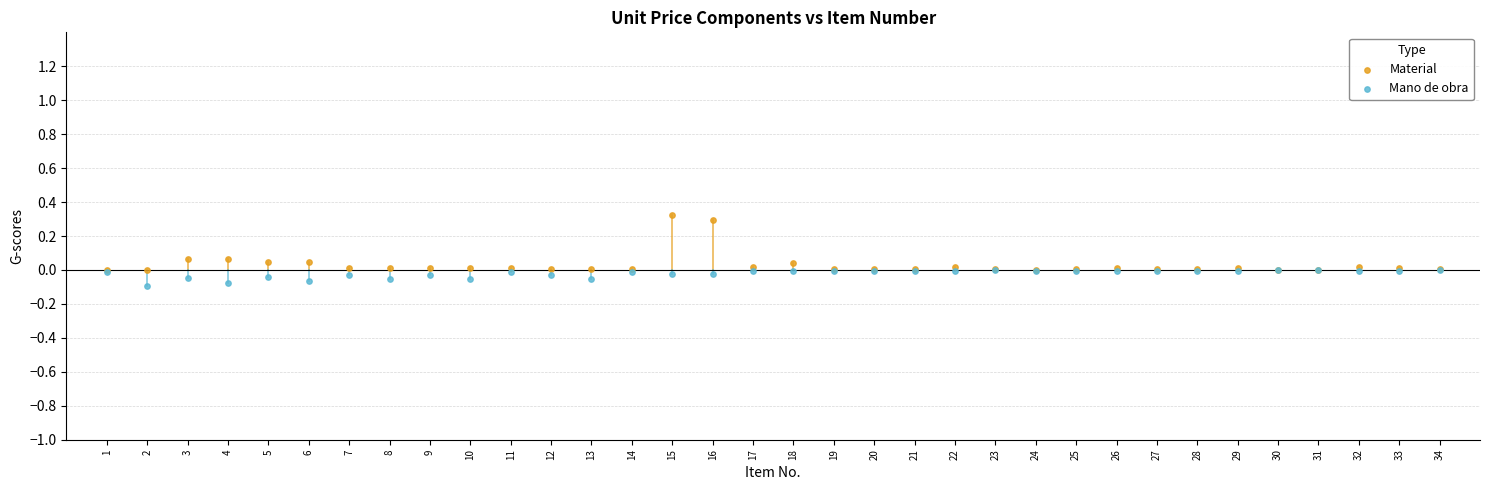

Which series reaches the minimum Y coordinate?

Mano de obra